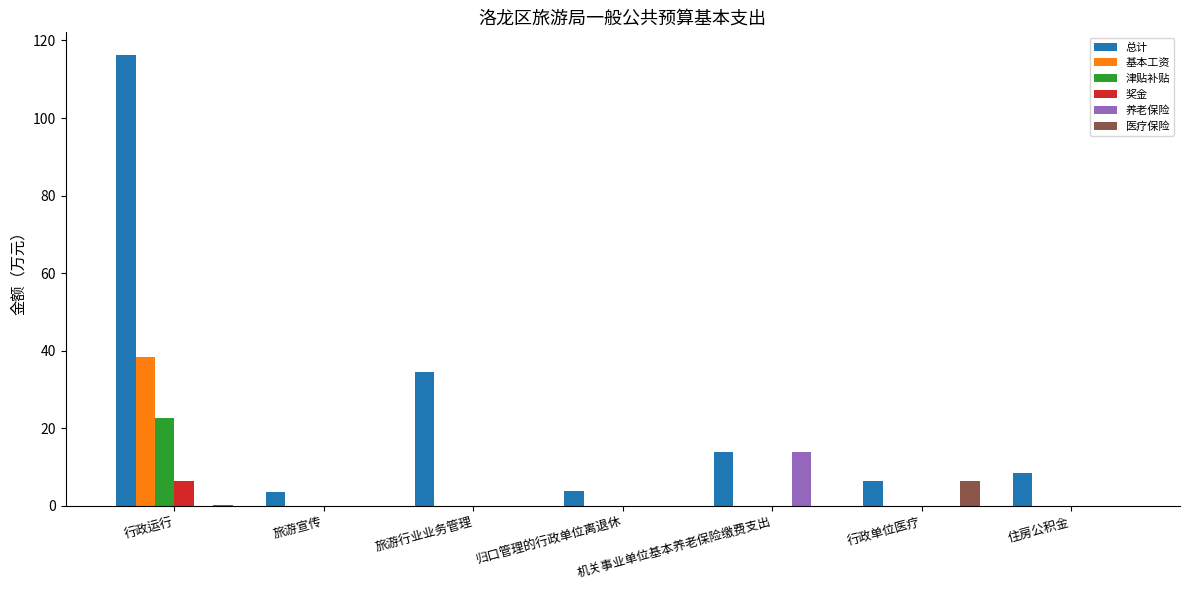

Between 行政运行 and 归口管理的行政单位离退休, which series saw the biggest shift?

总计